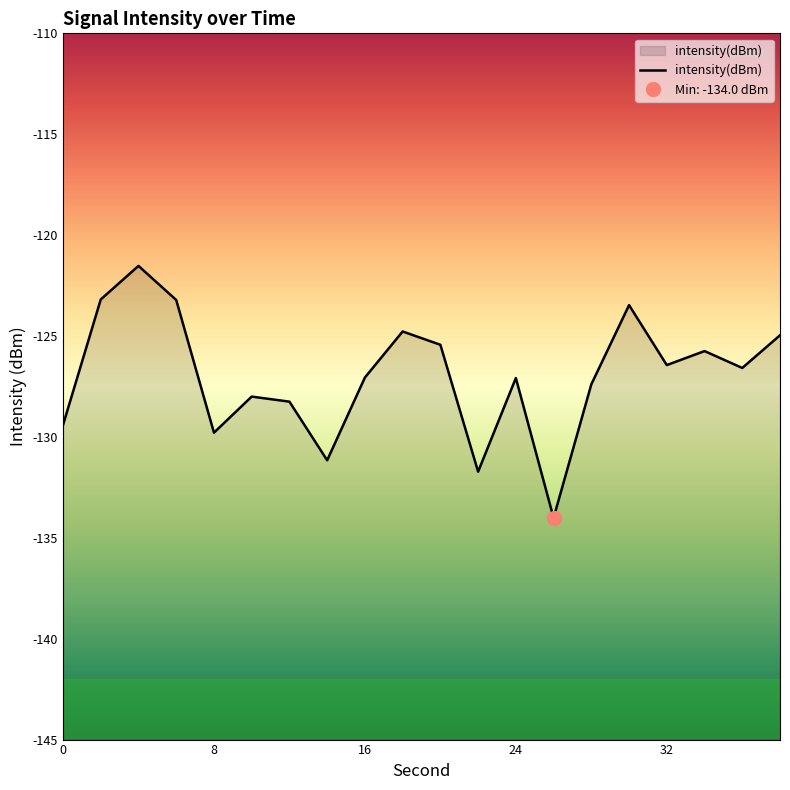

How many series are shown in this chart?

1